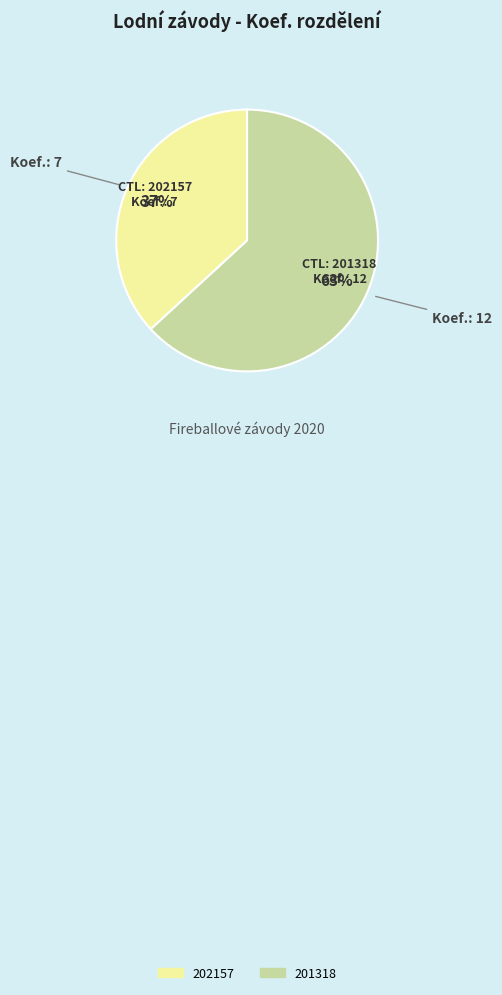

Which category has the smallest portion of the pie?

202157